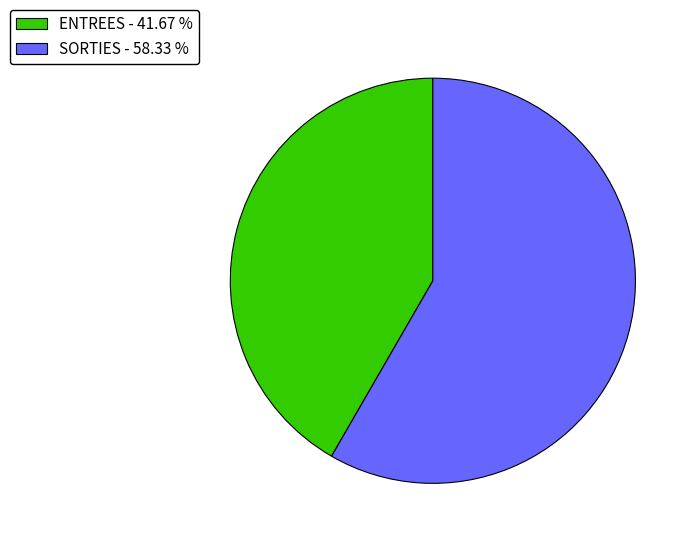

Which slice represents more than half of the pie?

SORTIES